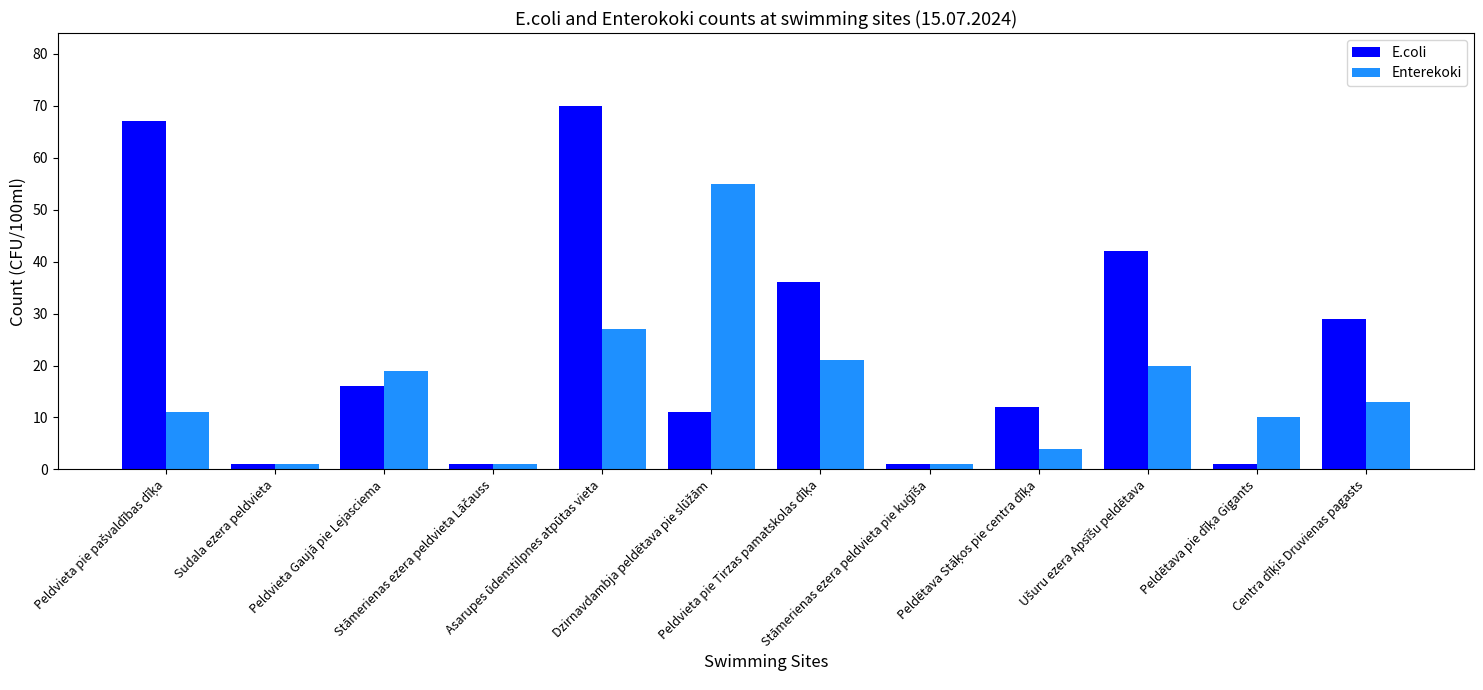

How many bars are there in each group?

2